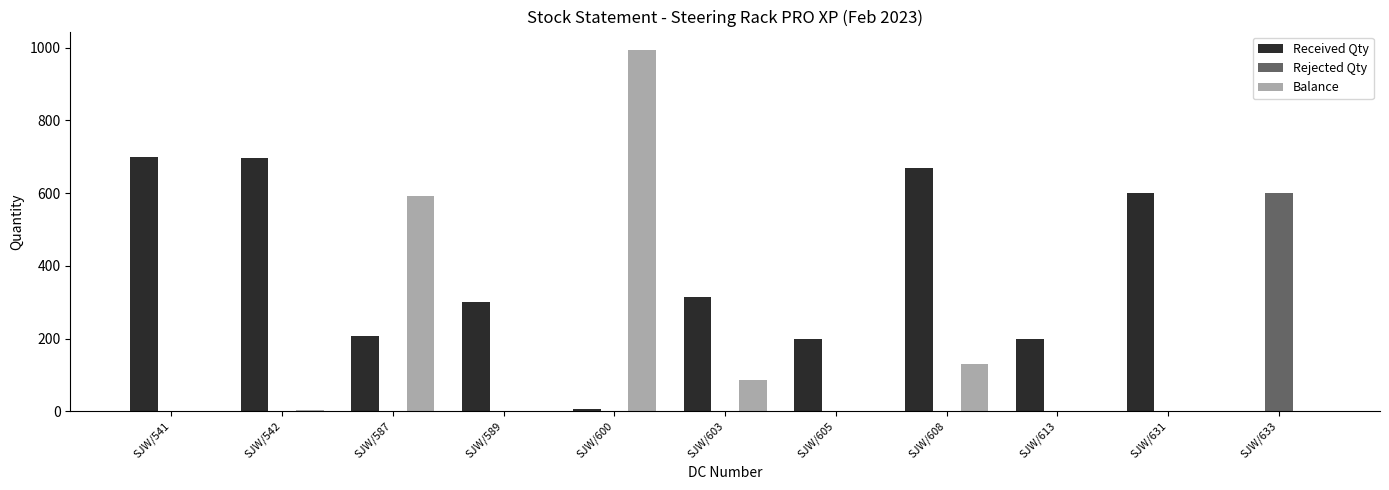

Between SJW/542 and SJW/589, which series saw the biggest shift?

Received Qty